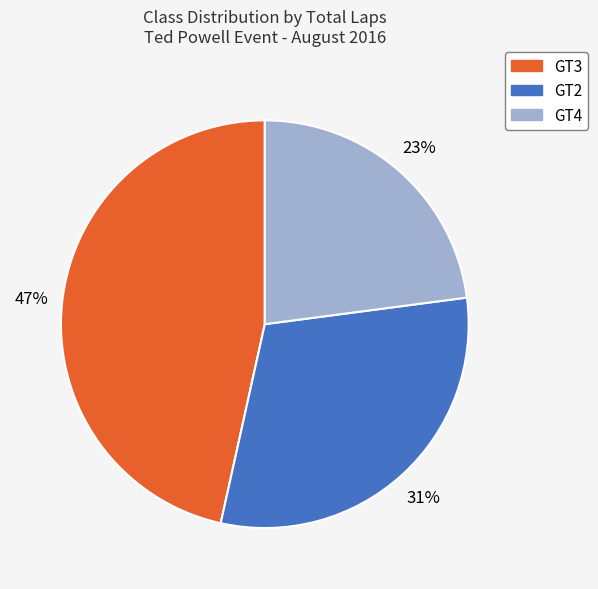

To the nearest percent, what percentage of the pie is GT2?

31%